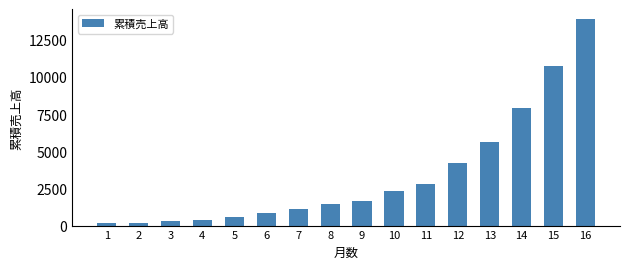

The value at 15 is 5808. True or false?

False